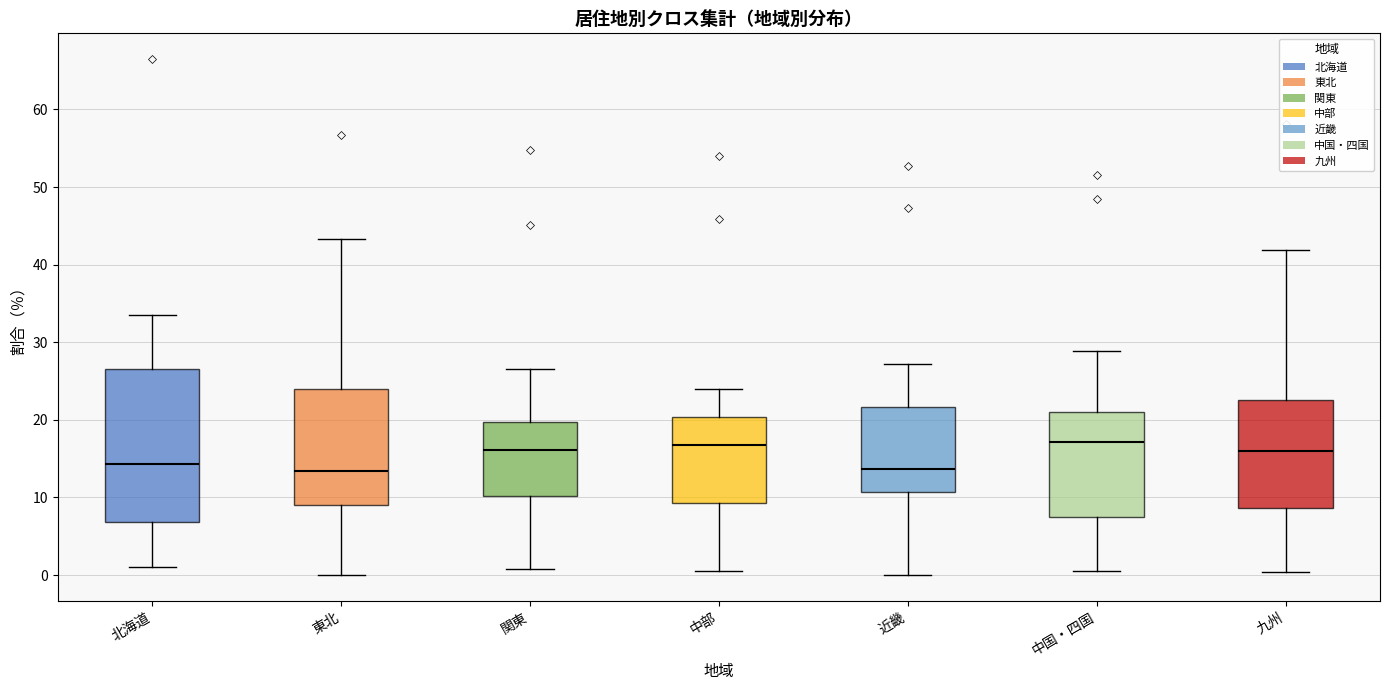

Where does the median line of the box for 北海道 sit on the y-axis? The values are not printed on the chart, so give them approximately, as read against the axis.

14